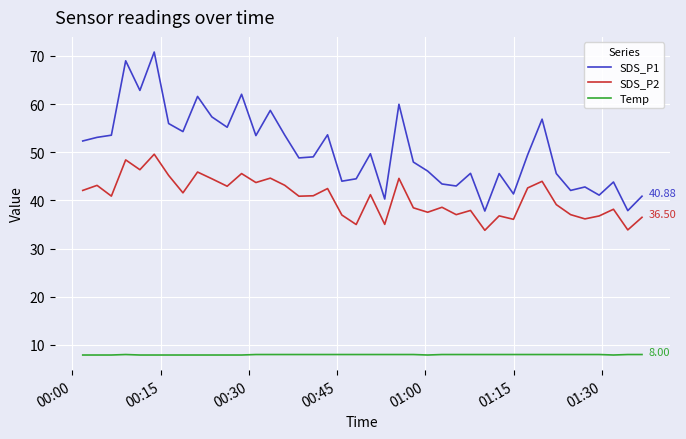

Which series has the largest total across all categories?

SDS_P1